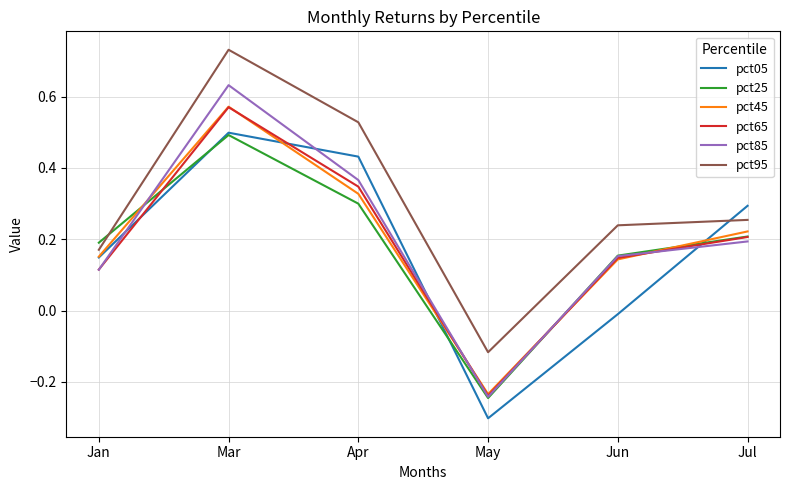

Which category has the lowest value in the pct05 series?

May